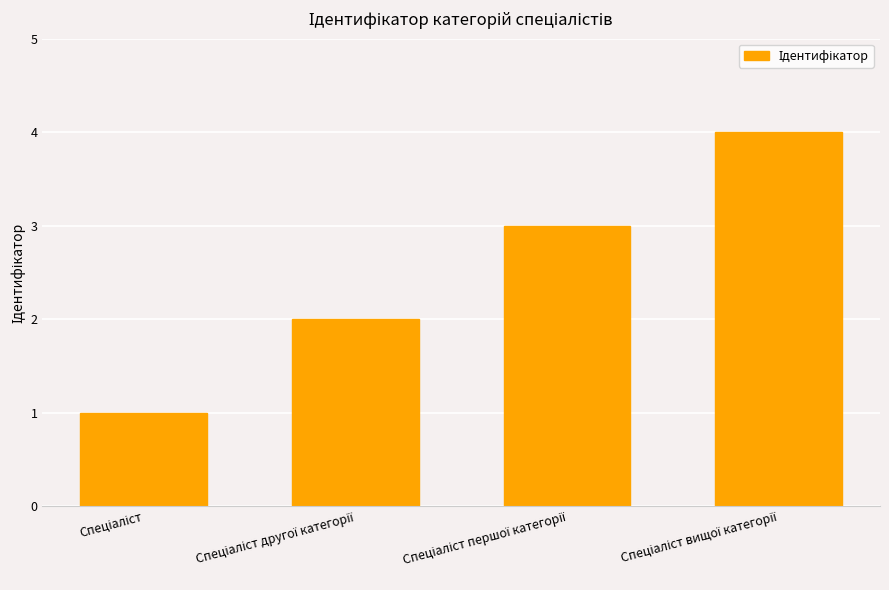

How many data points are less than 3?

2